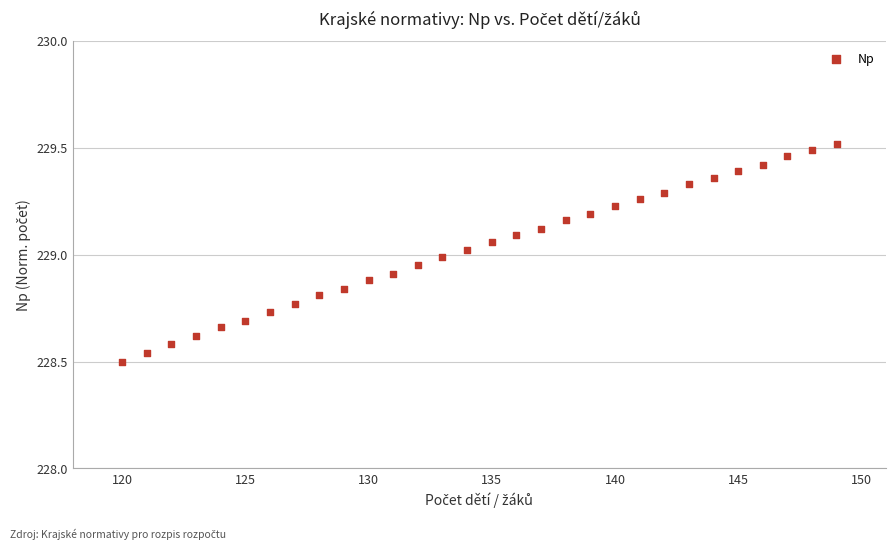

What is the range of Y values (max minus min)?

1.0